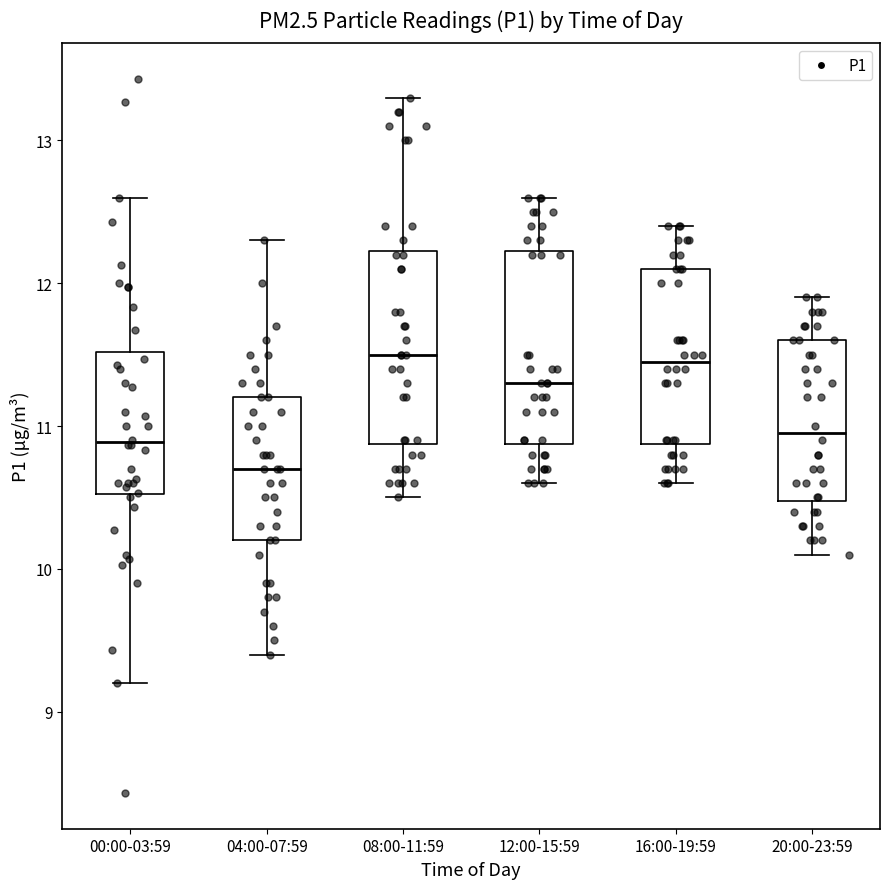

Which box has the lowest median line?

04:00-07:59